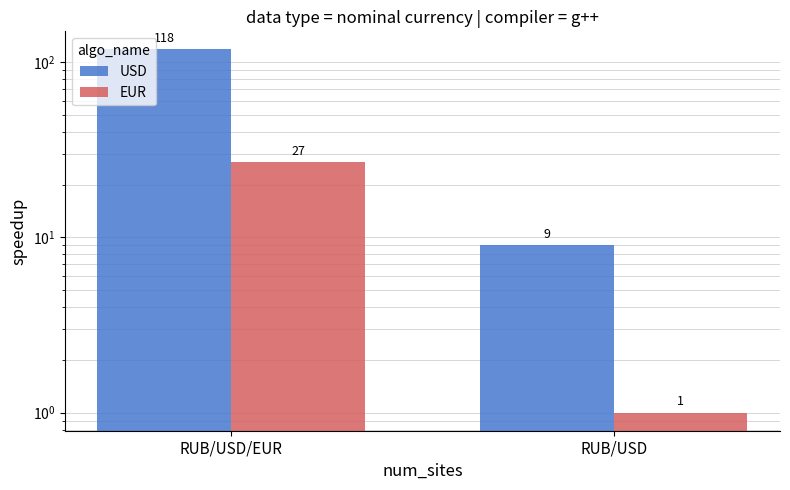

At which label is USD closest to 63?

RUB/USD